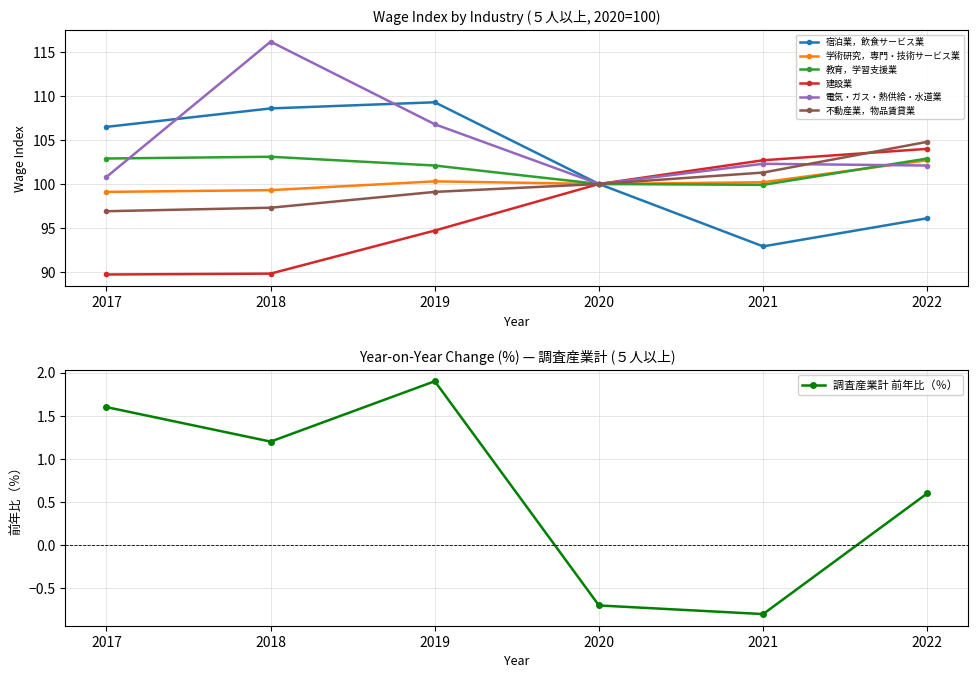

List the labels in order of 教育，学習支援業 value, smallest first.

2021, 2020, 2019, 2017, 2022, 2018